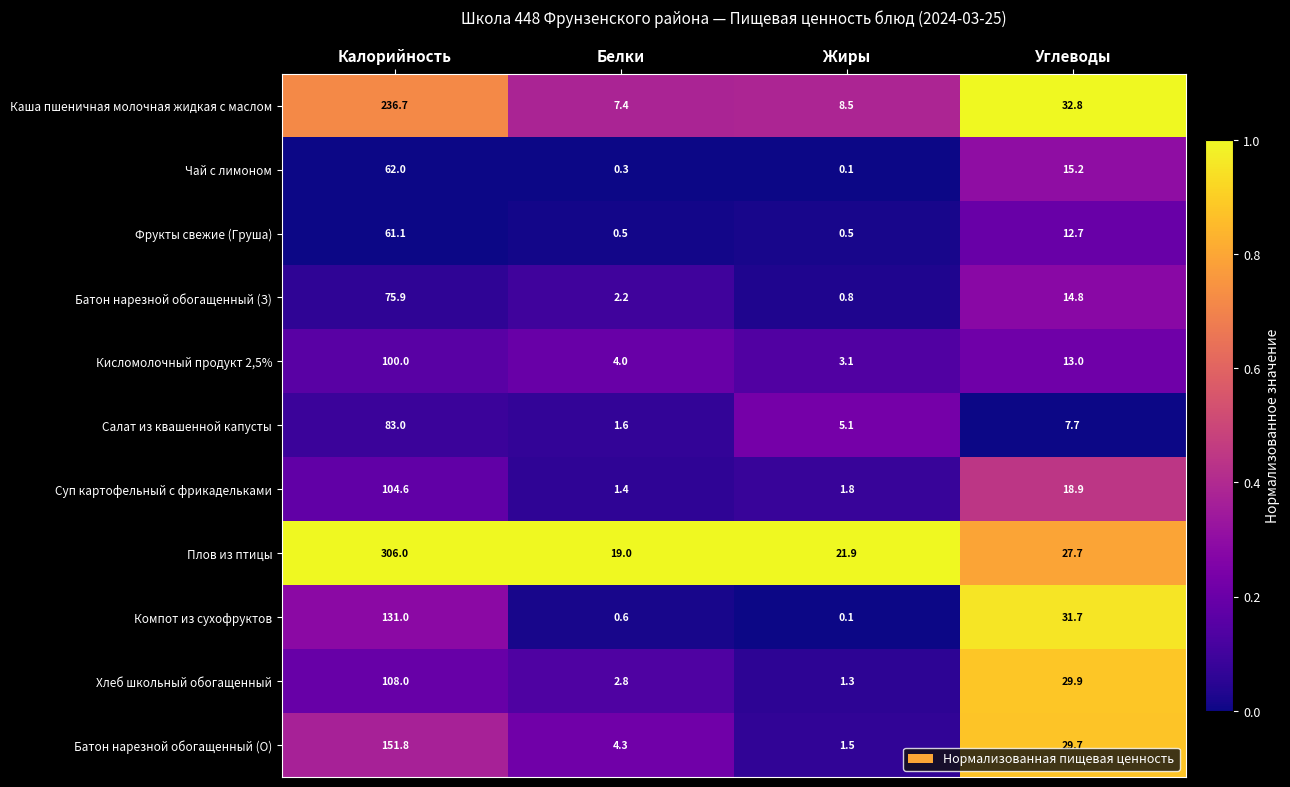

Which series has the largest total across all categories?

Плов из птицы